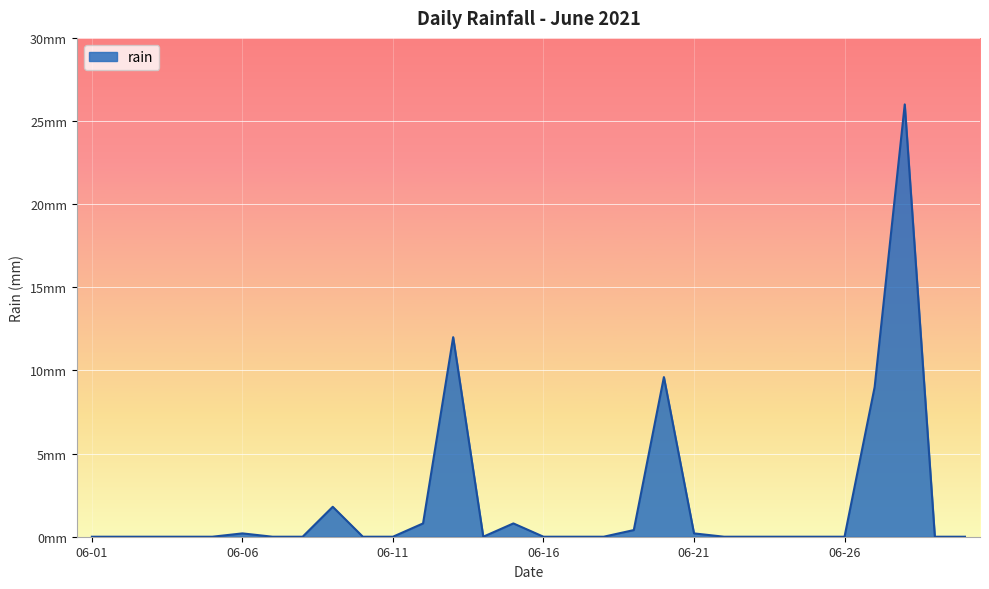

Which label corresponds to the largest value in the chart?

2021-06-28